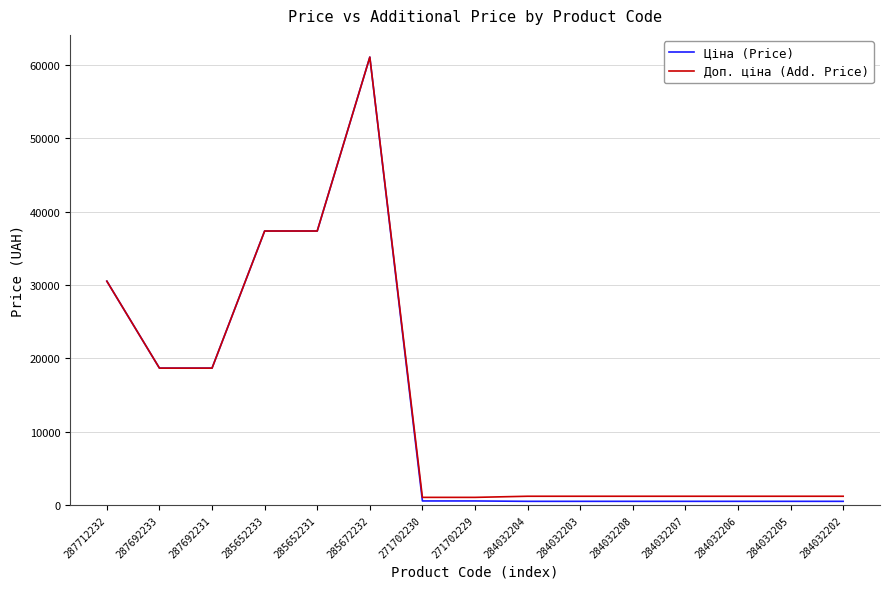

Which series has the widest spread of values?

Ціна (Price)